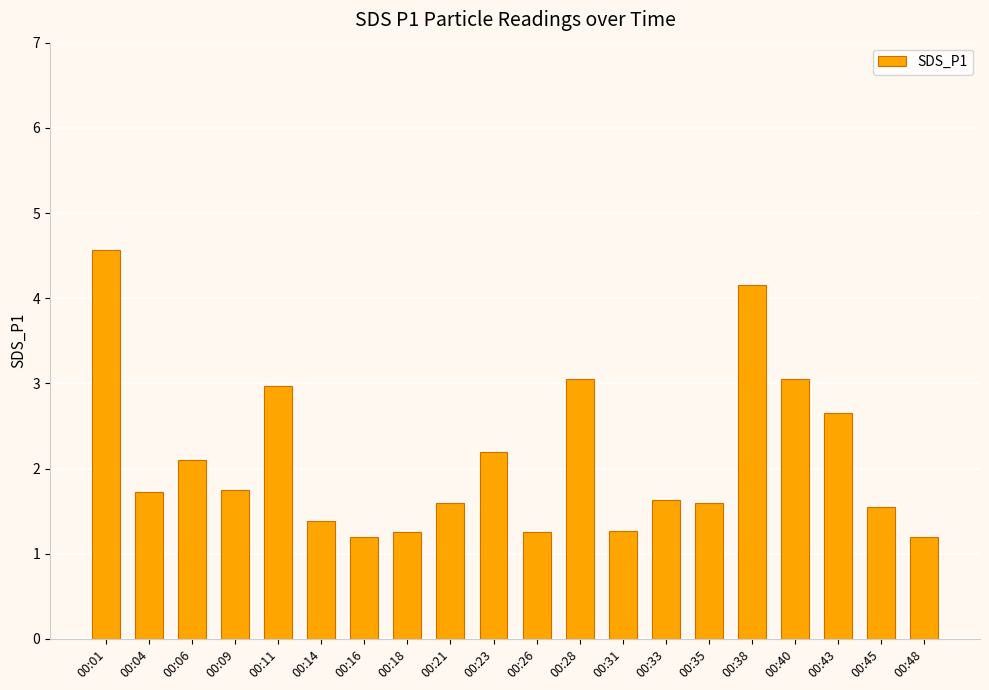

How many bars are there in total?

20